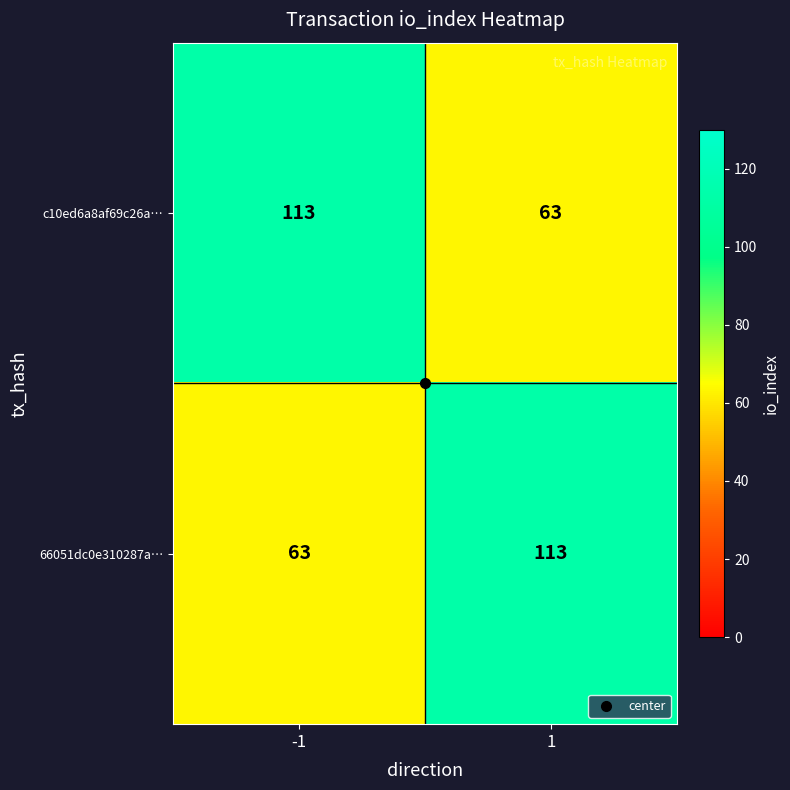

The 66051dc0e310287a… series shows 113 at 1. True or false?

True